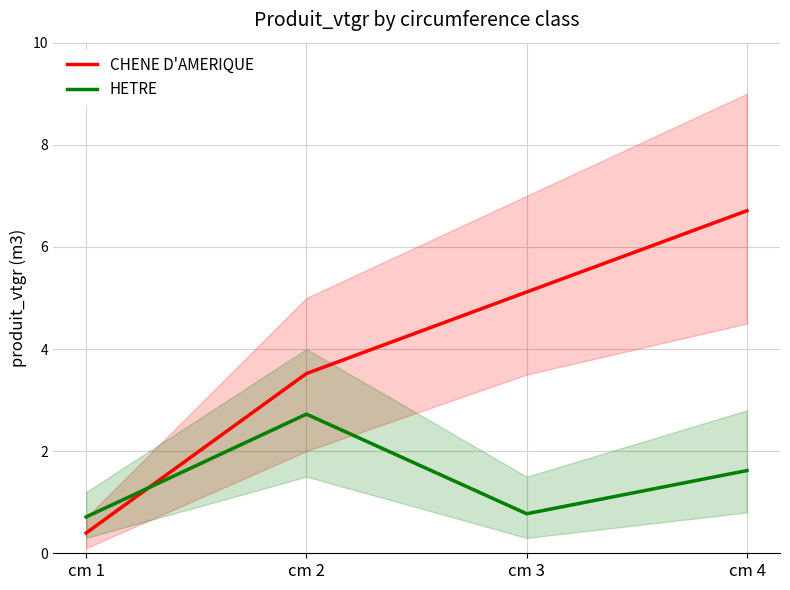

What is the sum of all CHENE D'AMERIQUE values?

15.7